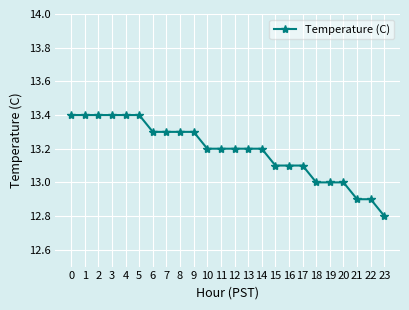

The value at 18 is 13.0. True or false?

True